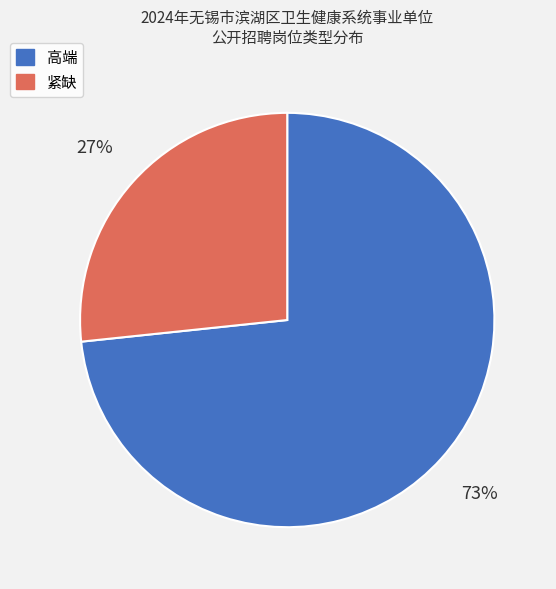

Rank the categories by value from highest to lowest.

高端, 紧缺